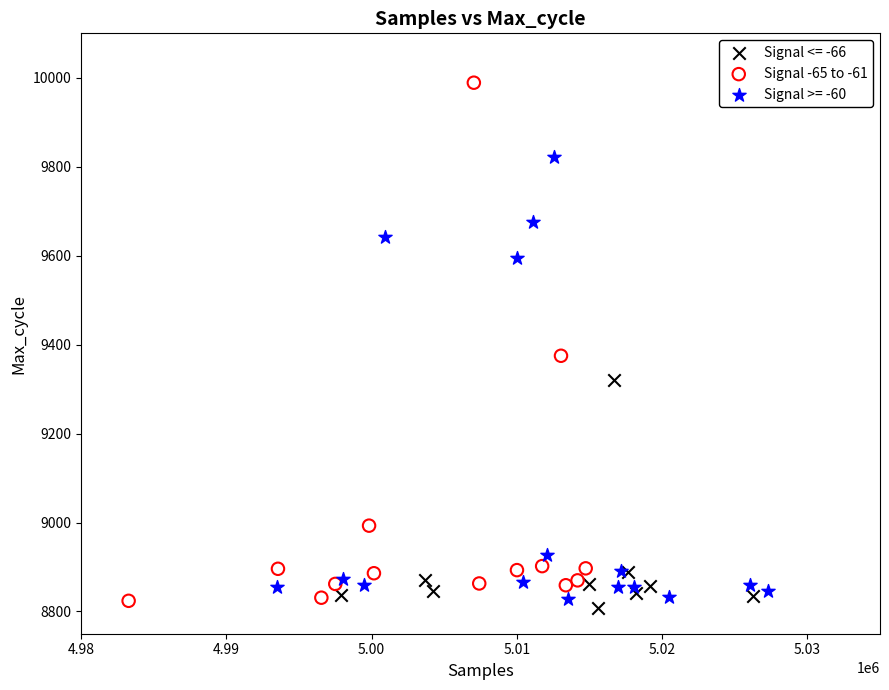

Which series has the largest Y range (max minus min)?

Signal -65 to -61